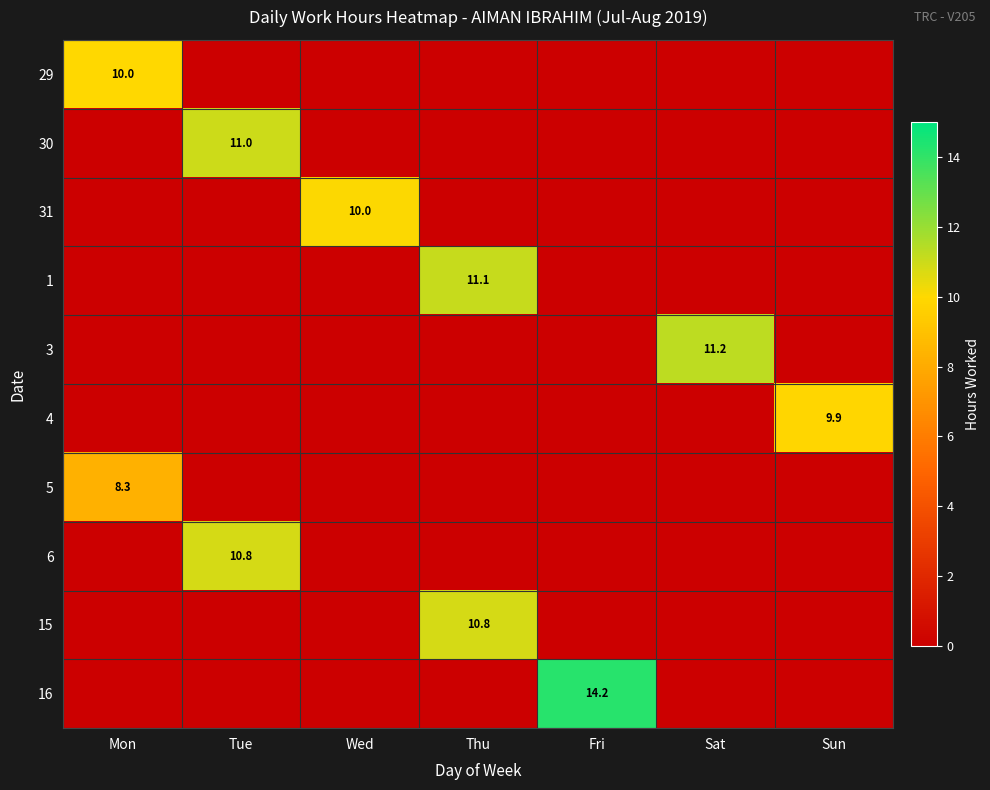

Count the number of categories in the chart.

7